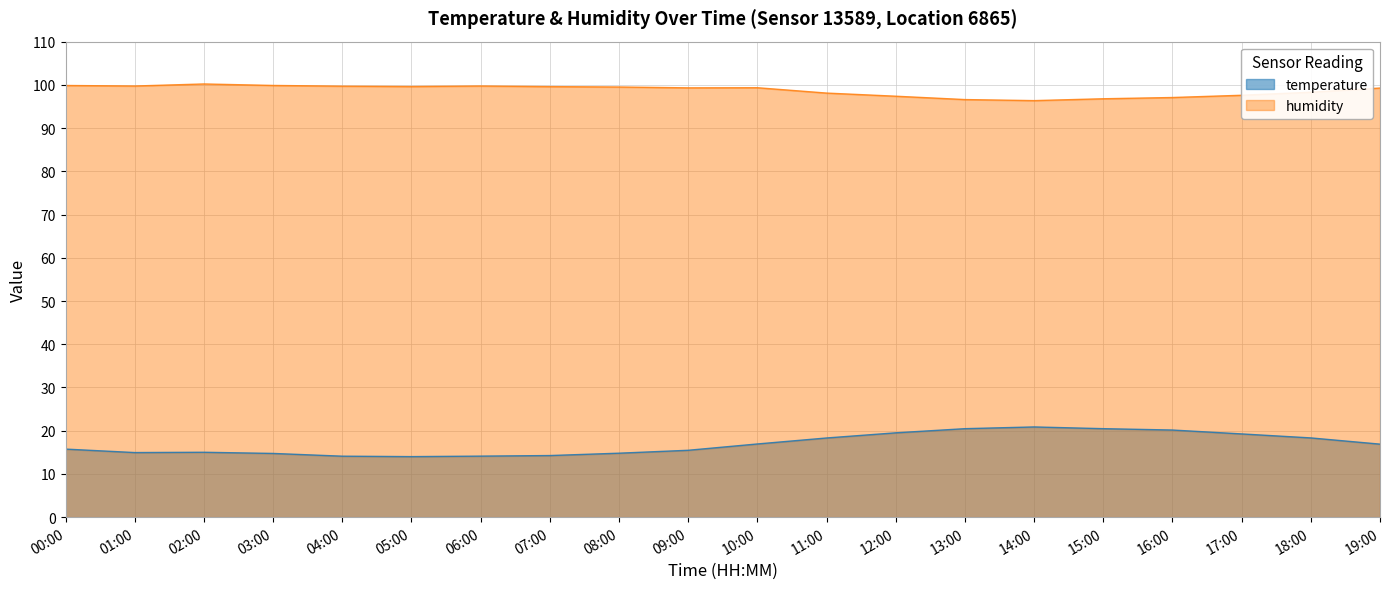

Which series has the largest total across all categories?

humidity